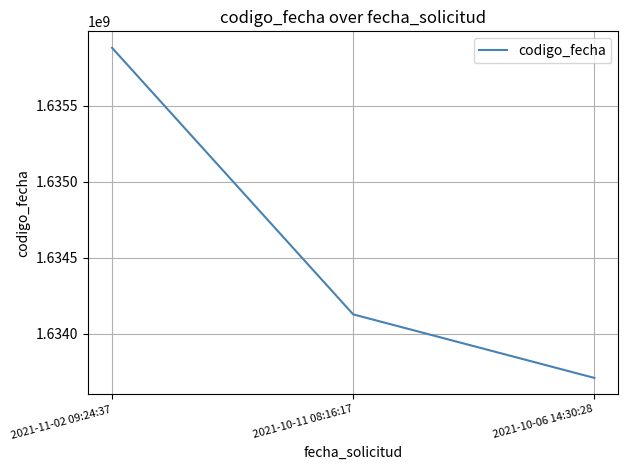

Where does the data first go above 1634127482?

2021-11-02 09:24:37